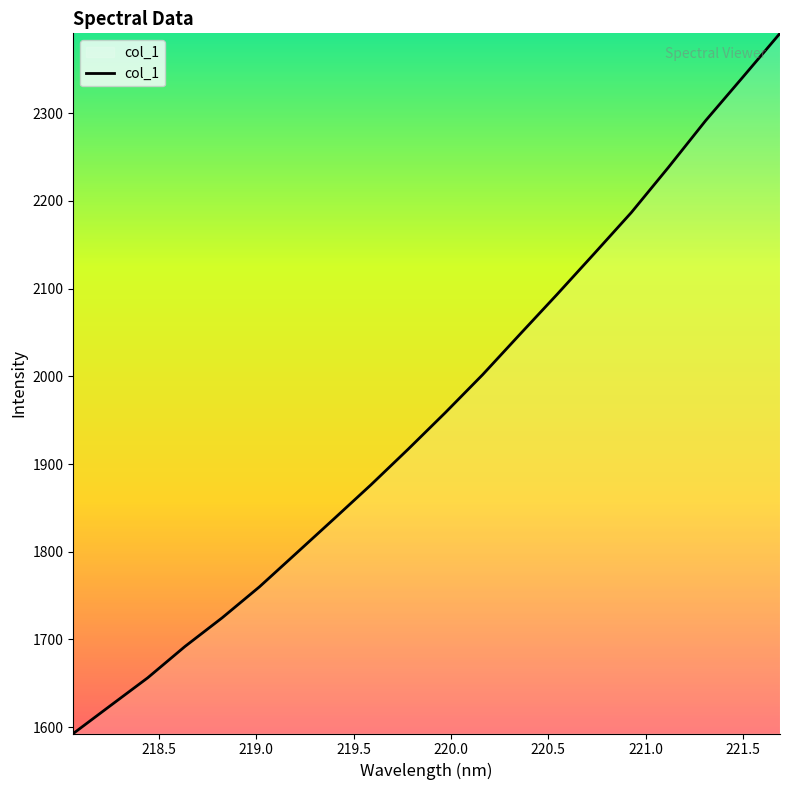

Count the number of values greater than 1958.

10